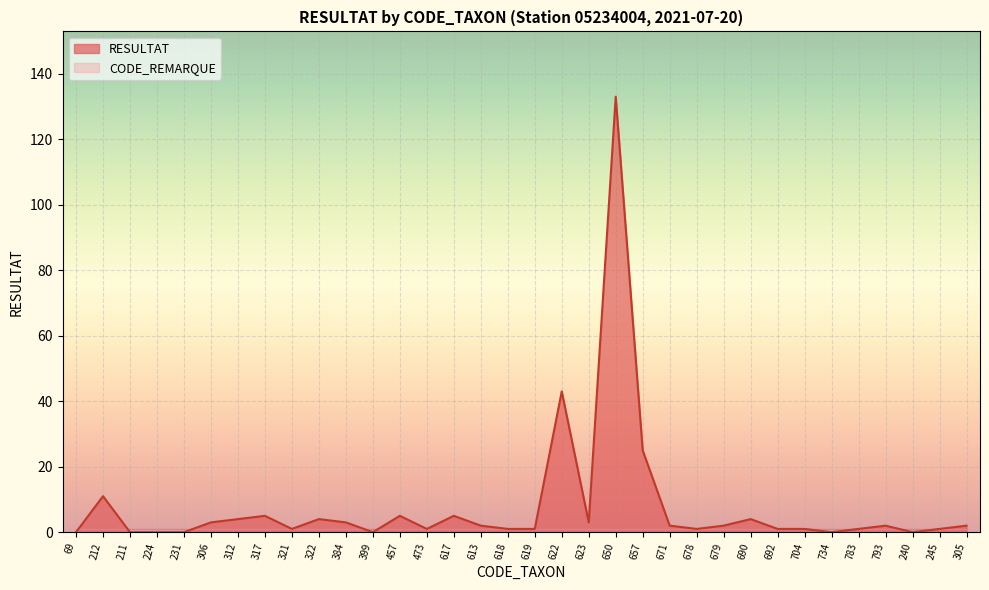

Where does the data first go above 2?

212